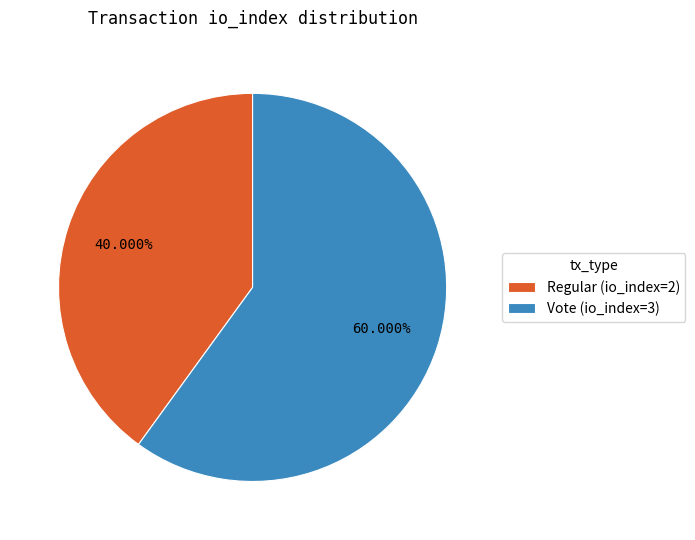

True or false: Regular (io_index=2) accounts for 46% of the total.

False